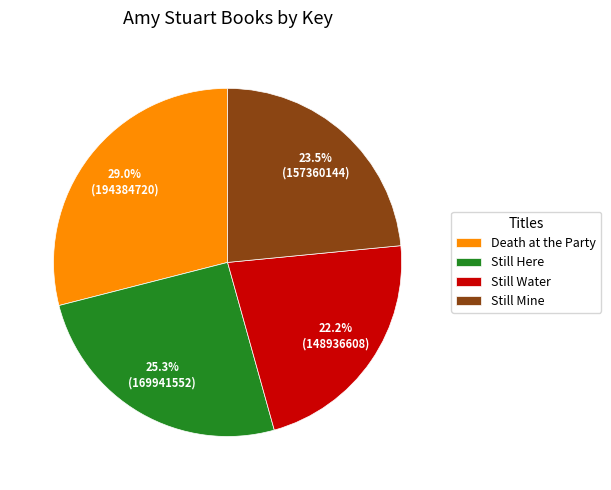

Which slice is the largest?

Death at the Party